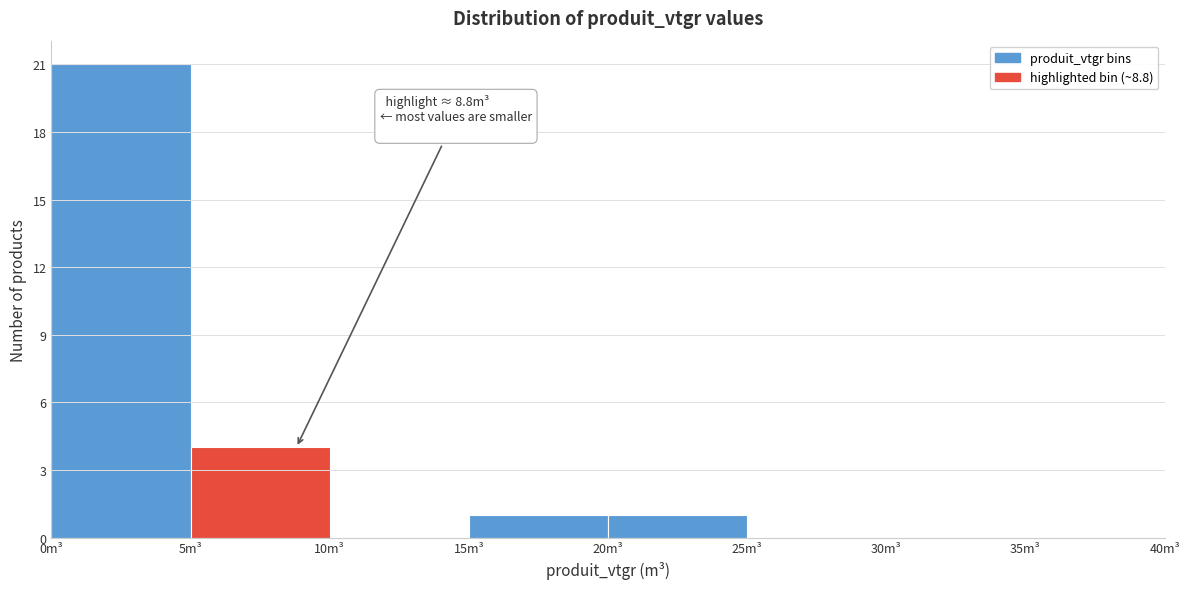

Which range on the x-axis has the tallest bar?

0 to 5